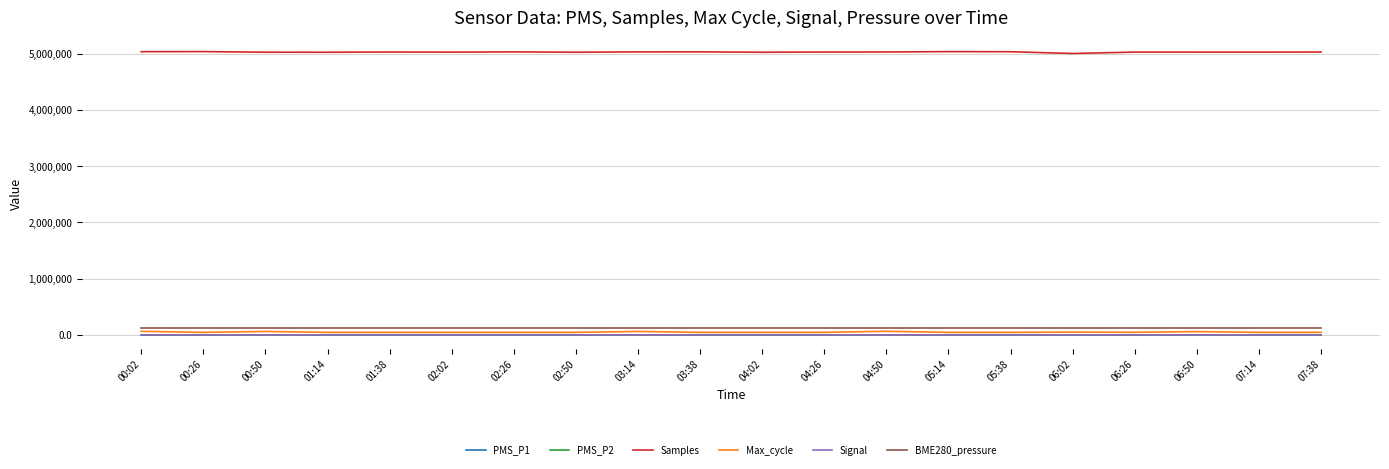

Is this an area chart (filled region under the line)?

No